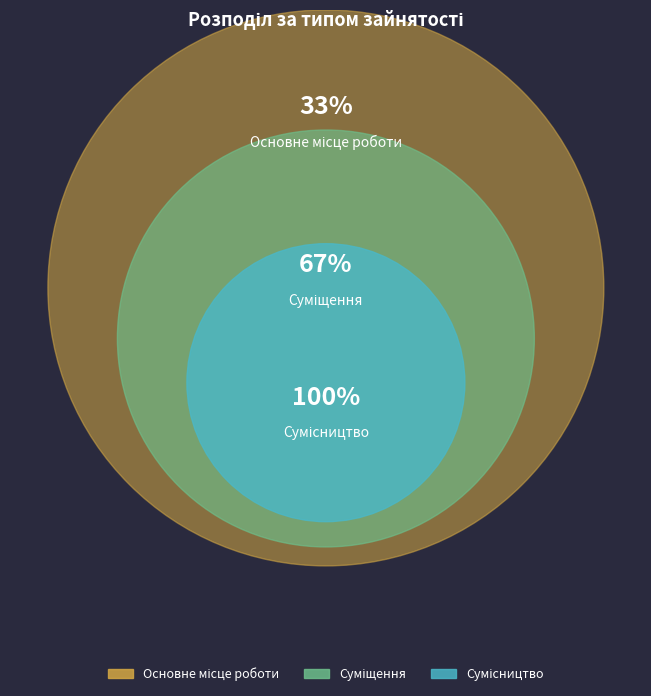

Does Сумісництво represent more than half of the total?

No